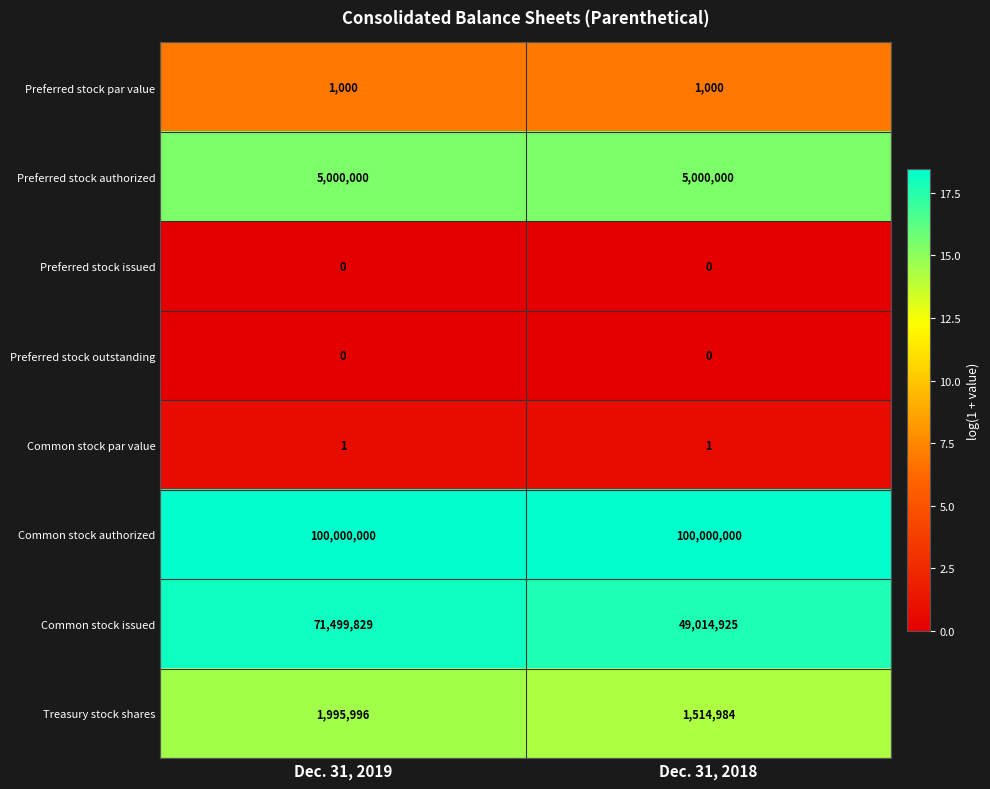

Which series changed the most between Dec. 31, 2019 and Dec. 31, 2018?

Common stock issued